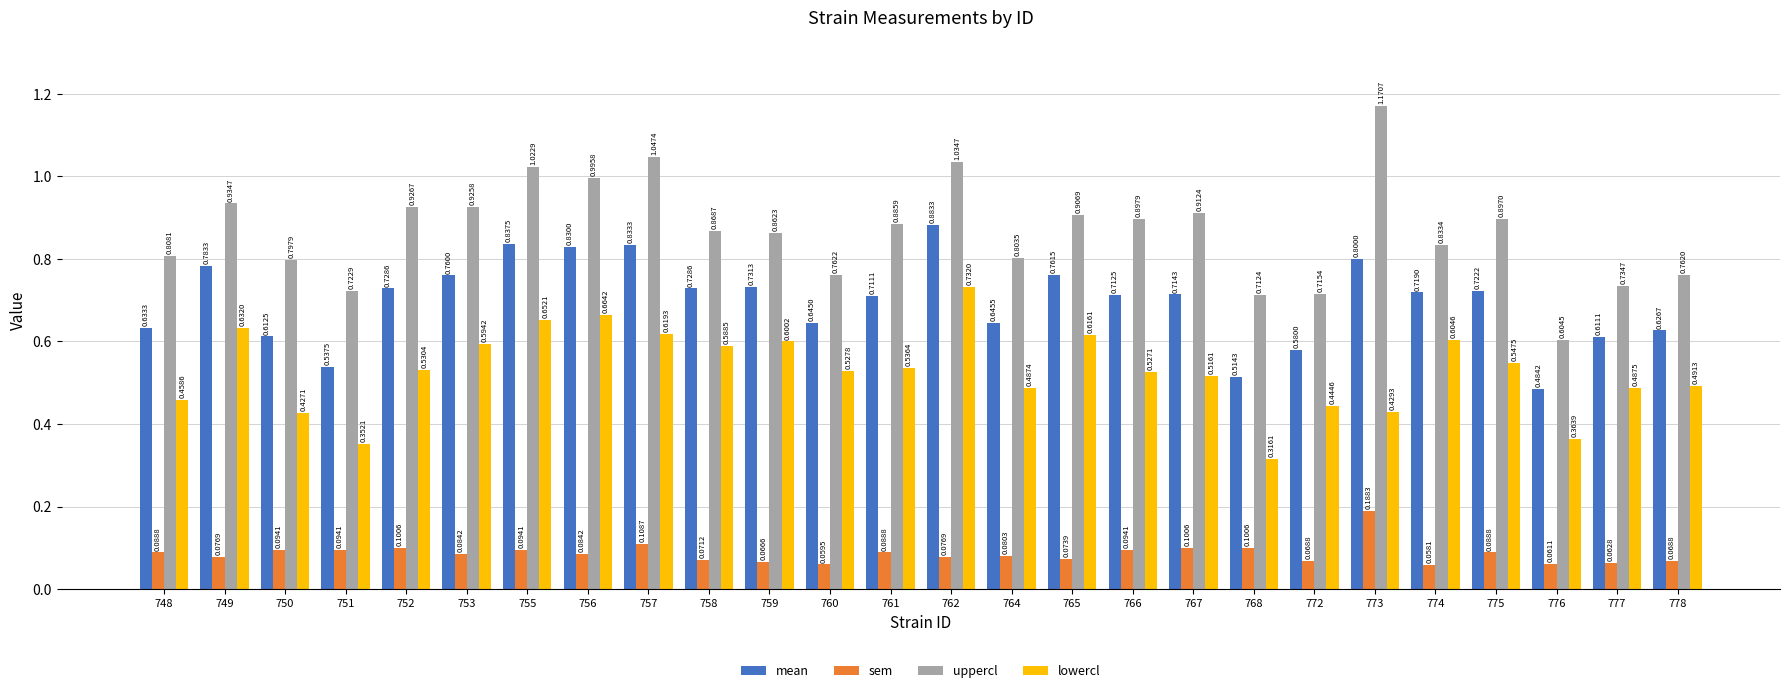

Which series has the largest total across all categories?

uppercl